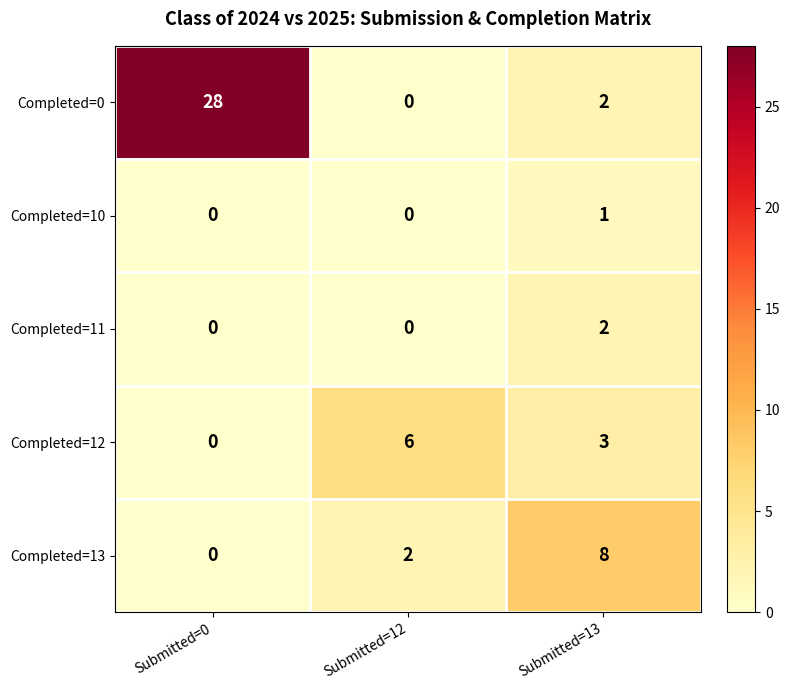

How many Completed=13 values are between 0 and 8?

3